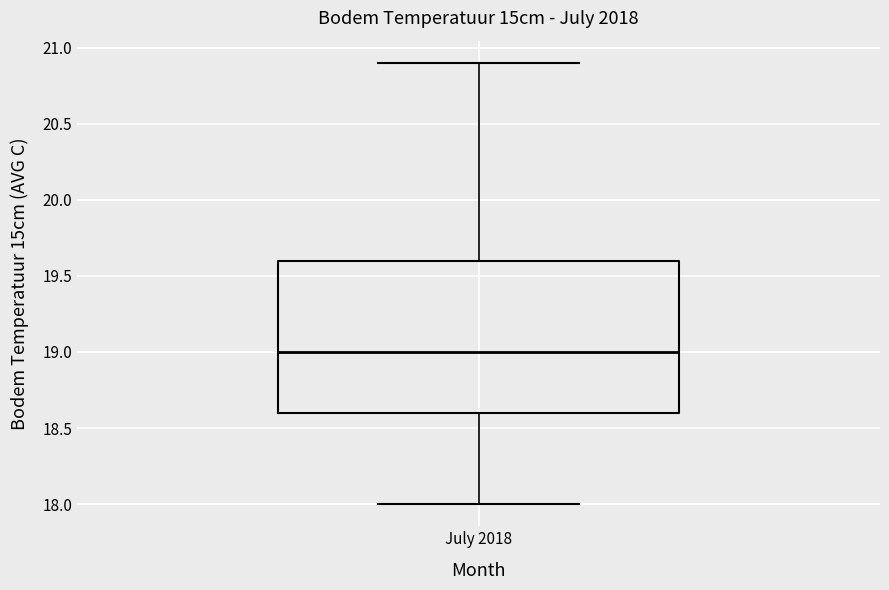

Transcribe this box plot: give where the median line is, the range the box spans, and where the two whiskers end, as read against the y-axis. The values are not printed on the chart, so give them approximately, as read against the axis.

median 19.0, box 18.6 to 19.6, whiskers 18.0 to 20.9